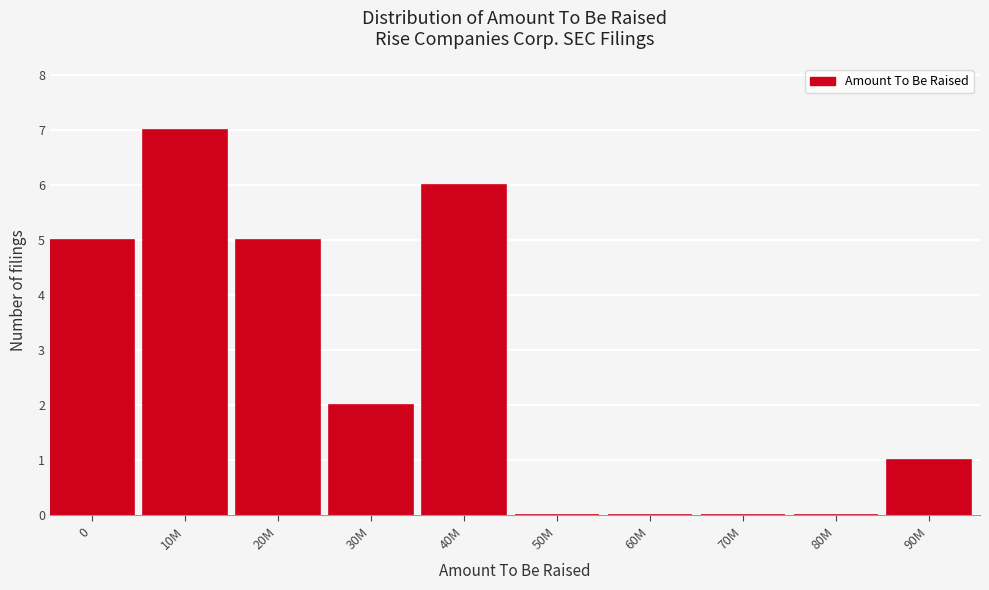

Reading left to right, what are all the values shown in this chart?

0=5	10M=7	20M=5	30M=2	40M=6	50M=0	60M=0	70M=0	80M=0	90M=1